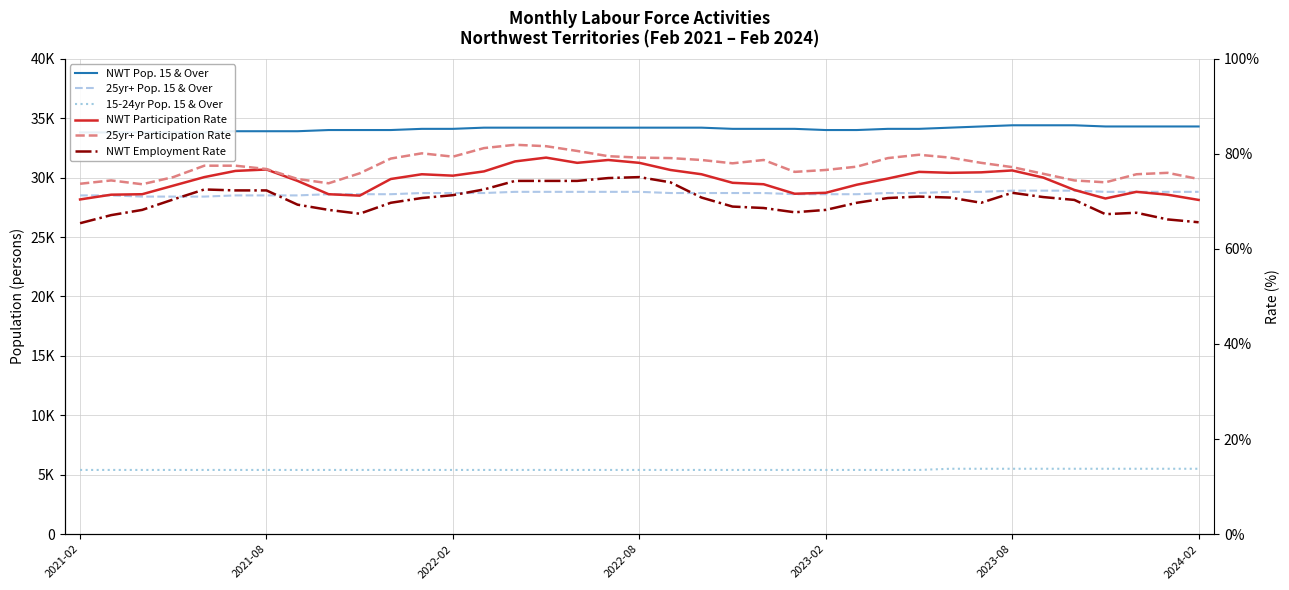

What is the total value across all series at 16?

68633.0